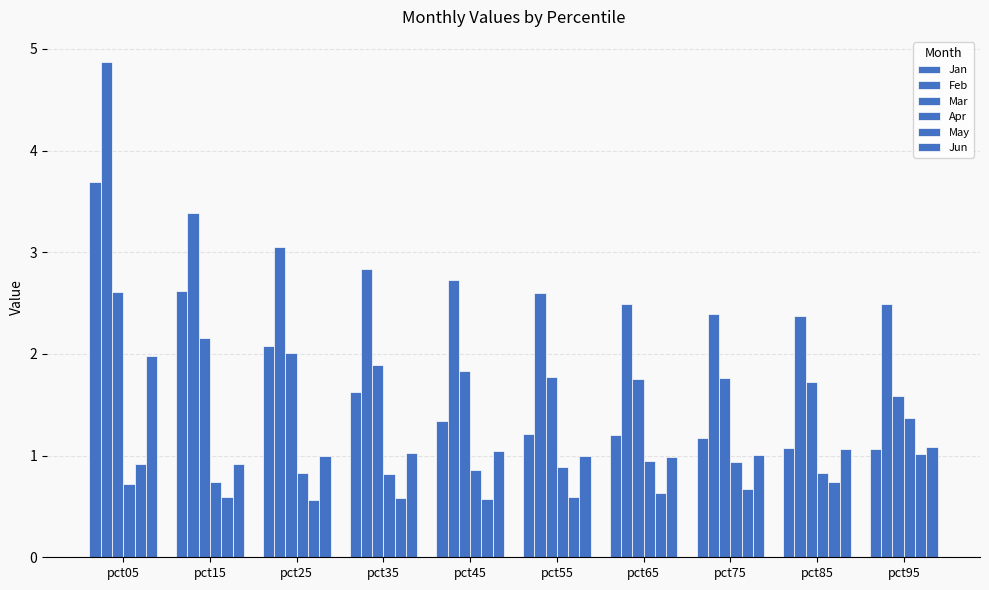

What is the average value of the Mar series?

1.9